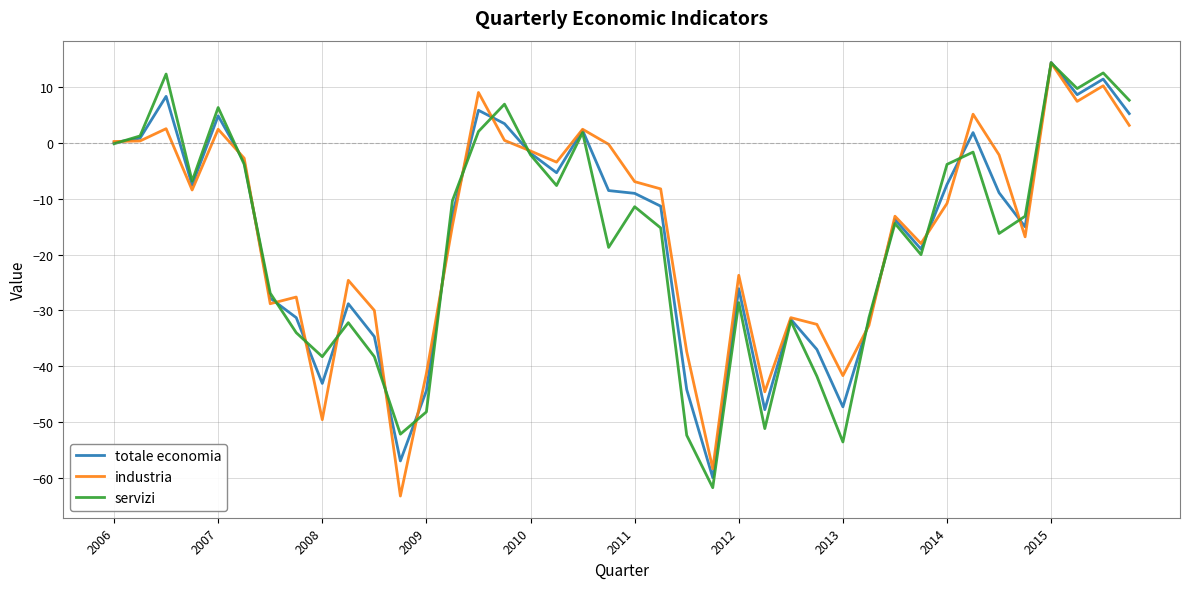

What is the maximum value shown in the chart?

14.5